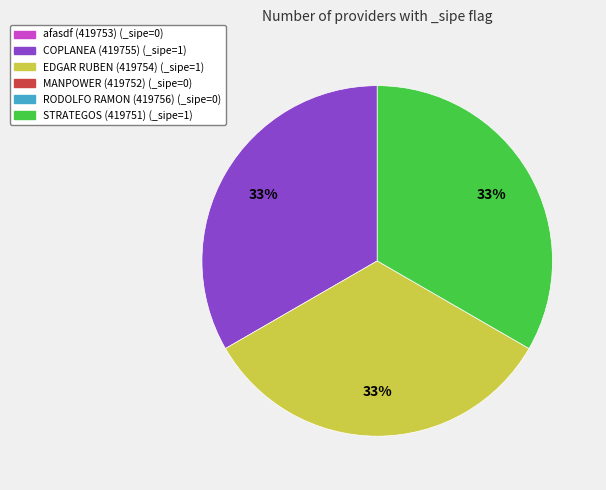

Is there a majority slice in this chart?

No